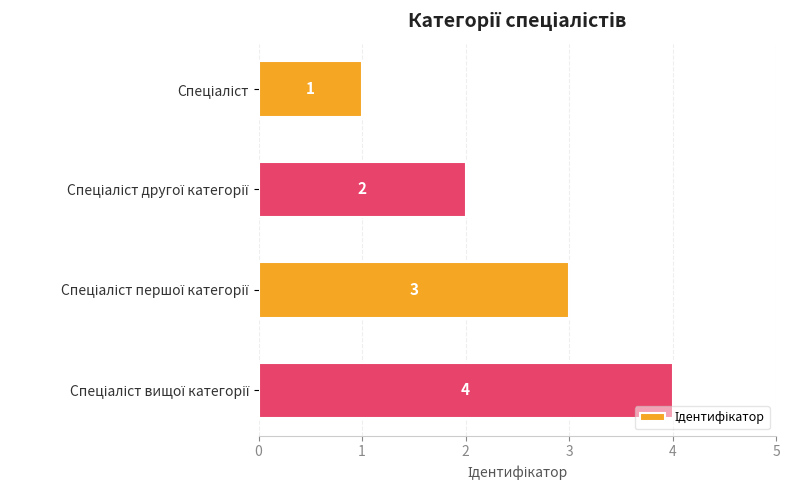

What is the sum of all values?

10